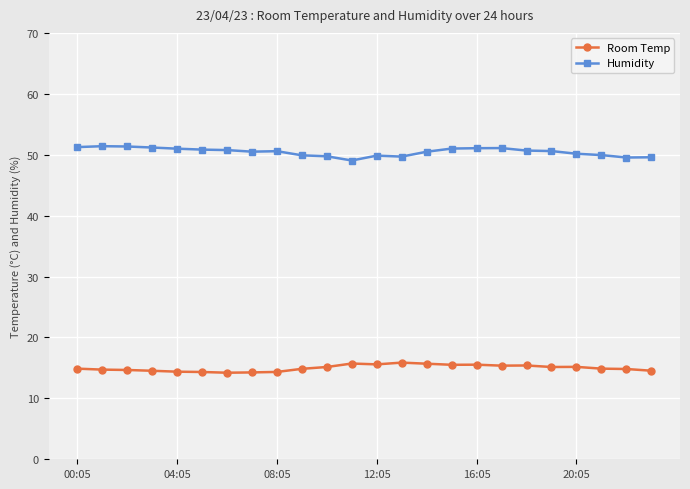

True or false: Room Temp has more than 0 points higher than both neighbors.

True